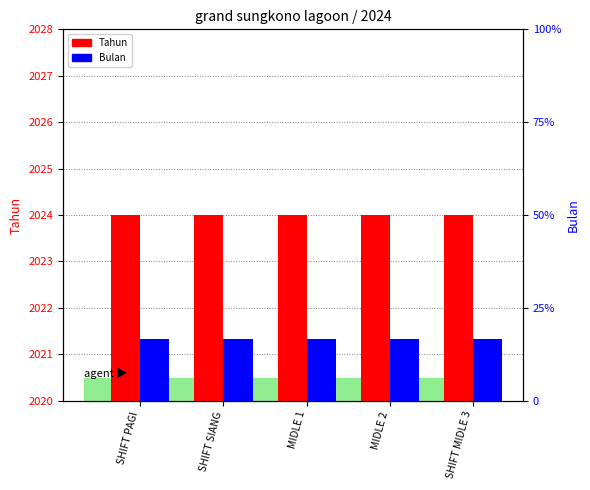

What is the approximate value of Bulan at SHIFT SIANG?

2